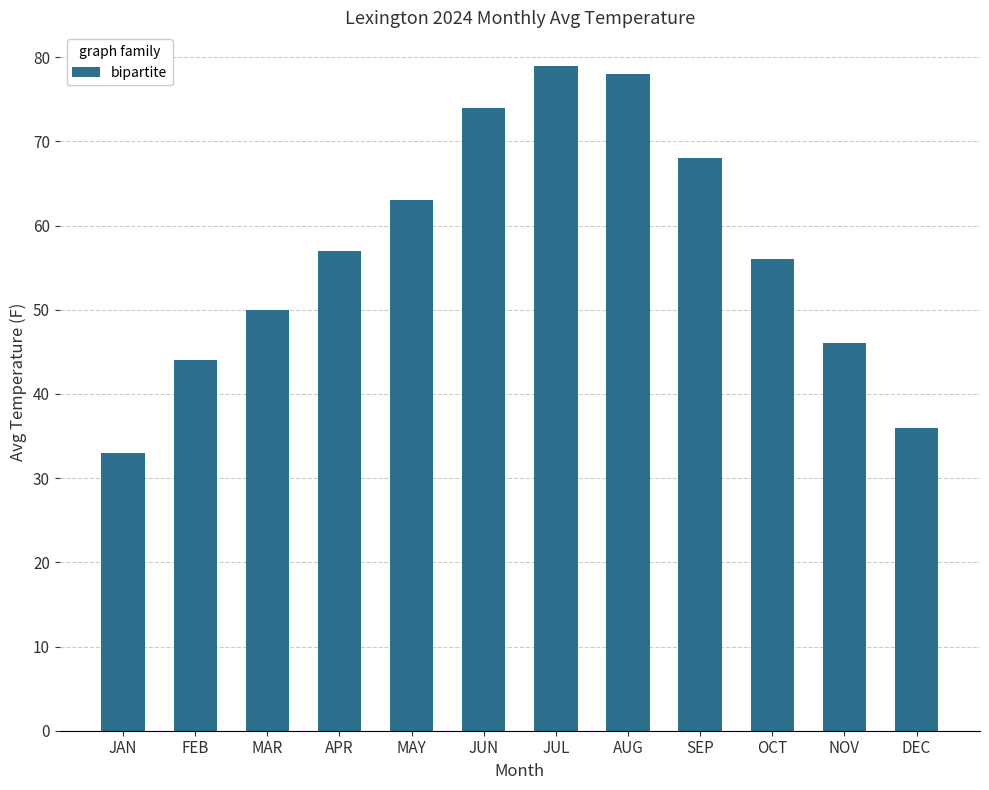

Which label corresponds to the largest value in the chart?

JUL